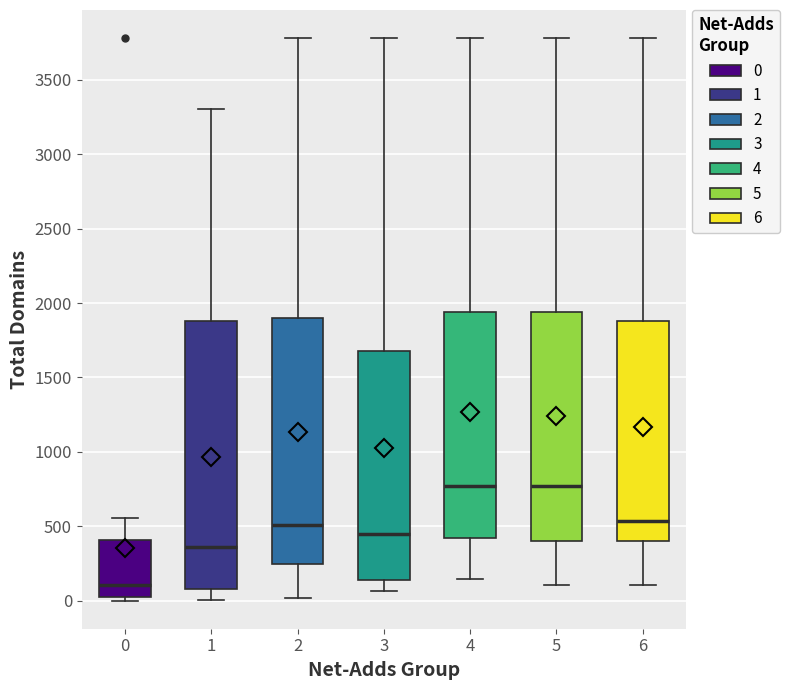

Which box has the lowest median line?

0